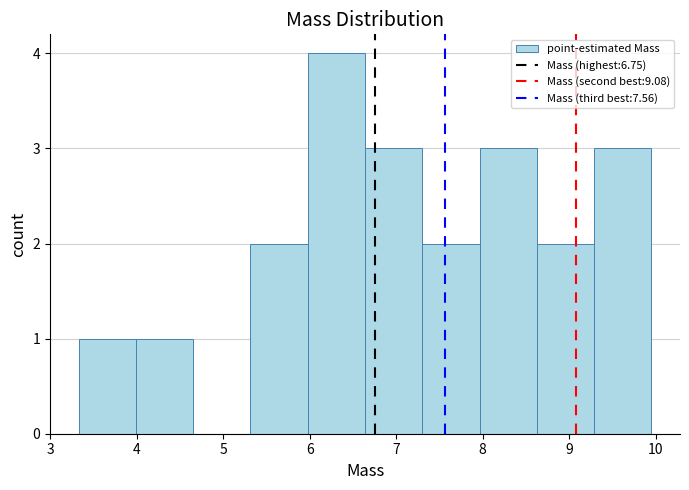

What is the height of the bar covering 6.6 to 7.3 on the x-axis? Neither the bar edges nor the heights are printed on the chart, so give them approximately, as read against the axes.

3